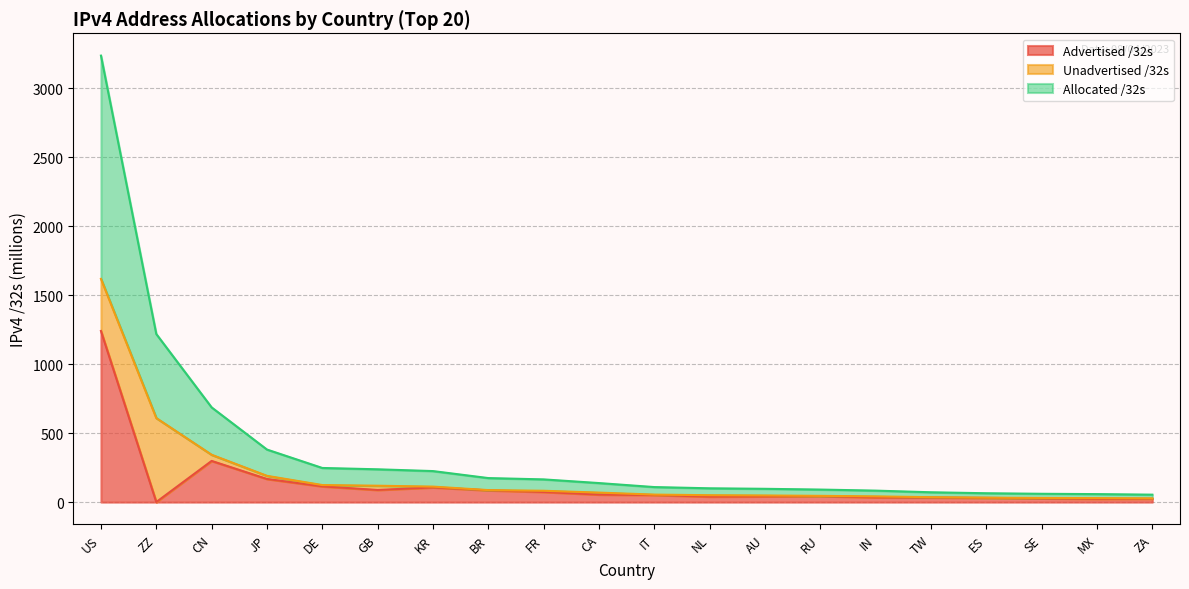

What is the value of the Advertised /32s point at the 9th from the left?

73.4